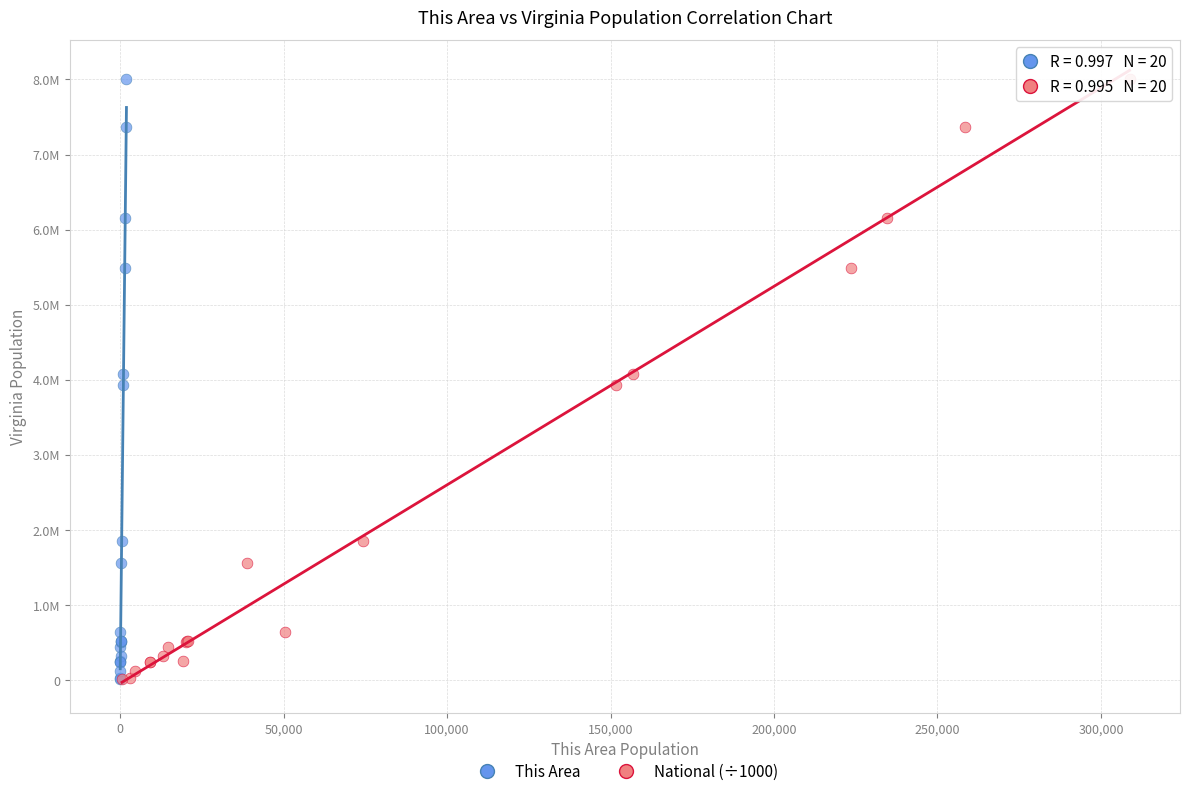

What are all the series names shown in the legend?

This Area, National (÷1000)